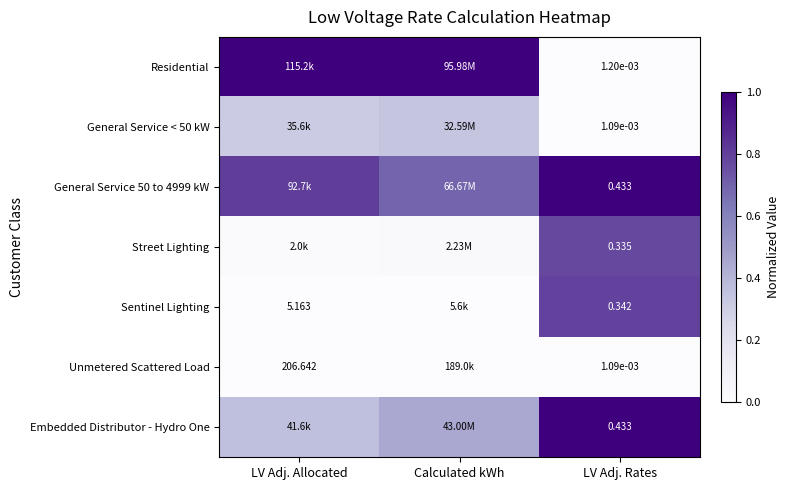

True or false: Embedded Distributor - Hydro One has a value of 0.5 at LV Adj. Rates.

False